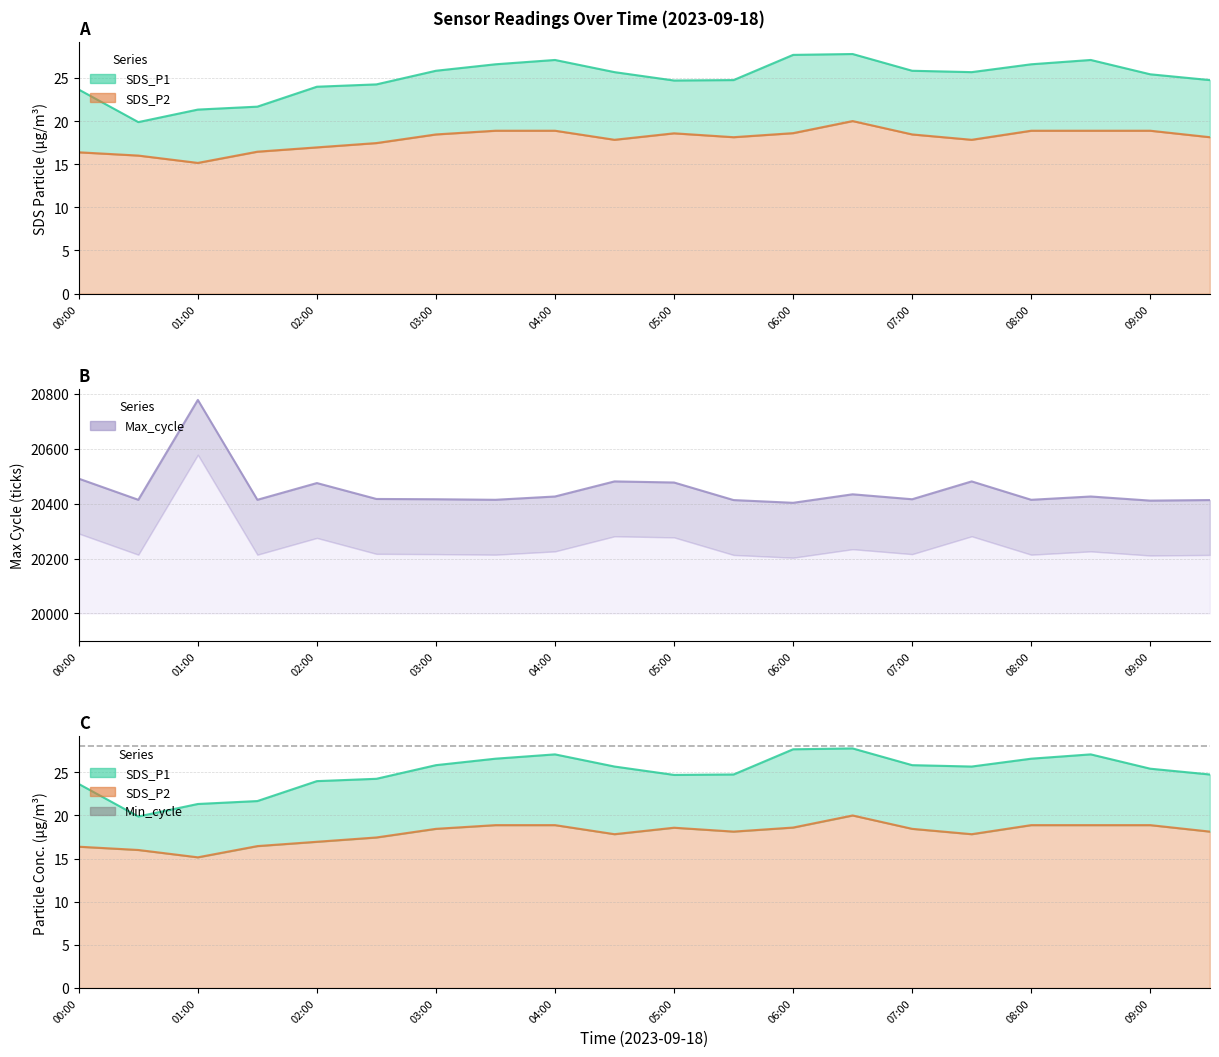

What is the minimum value for SDS_P1?

19.9